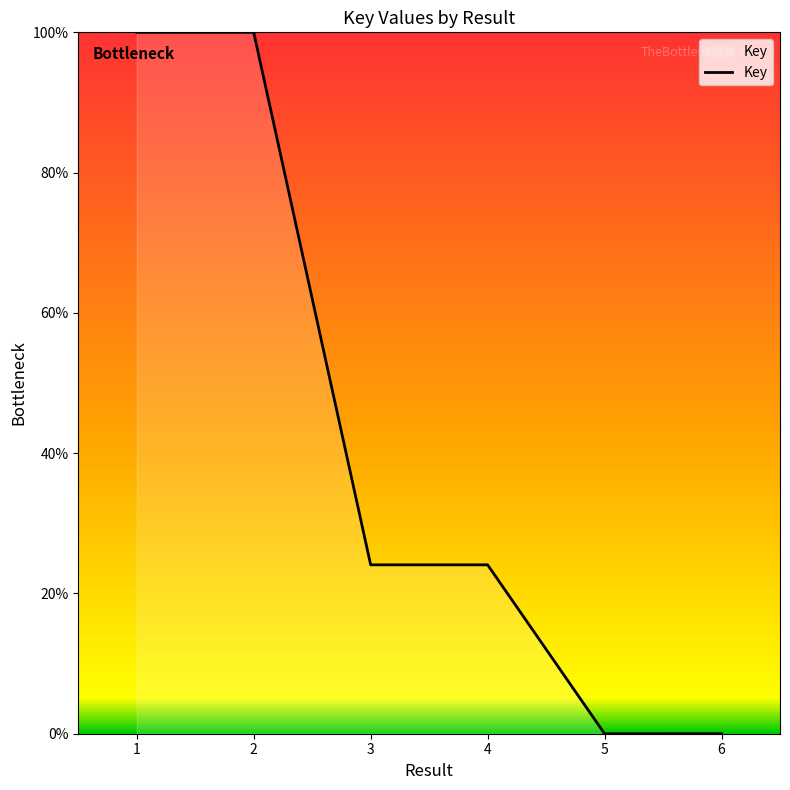

Where does the data first go above 24?

1